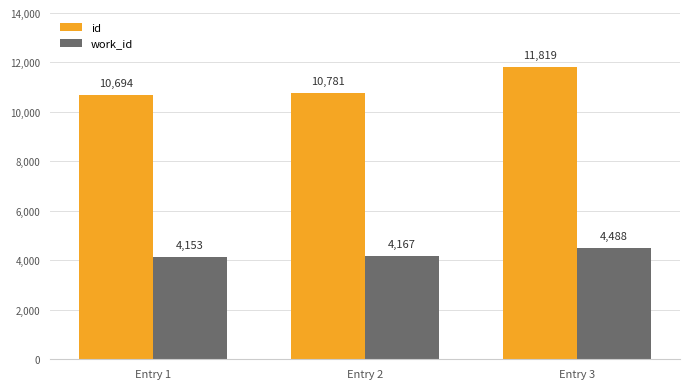

Rank the series at Entry 2 from highest to lowest value.

id, work_id